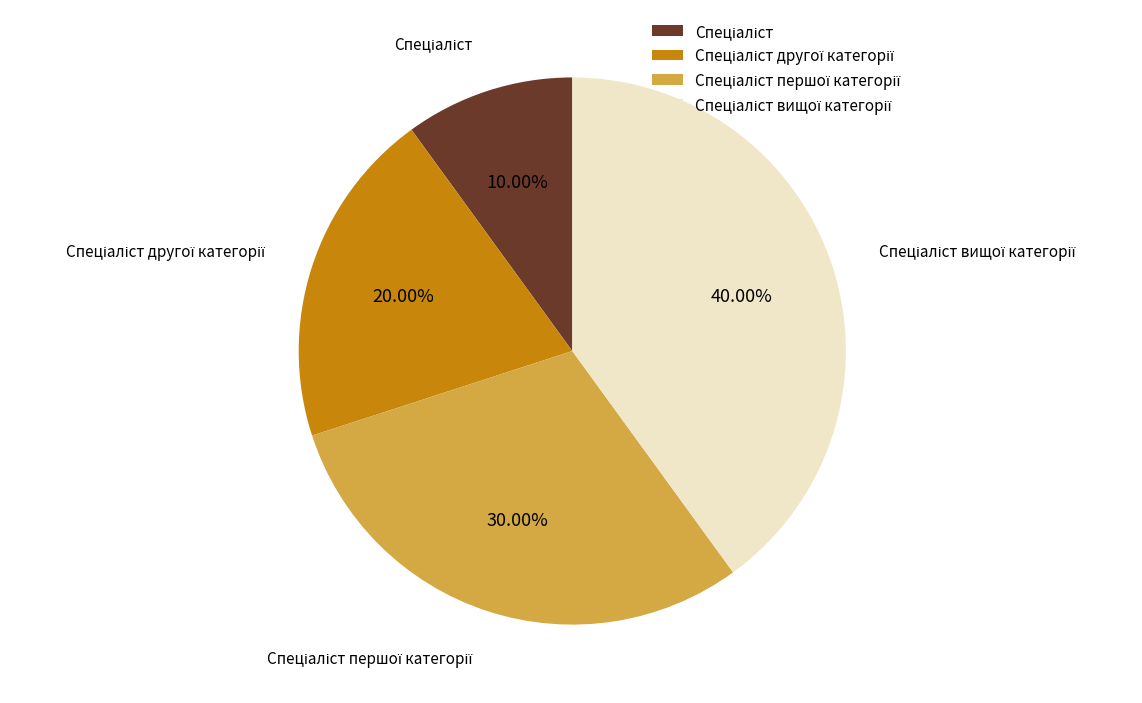

How many slices are in this pie chart?

4